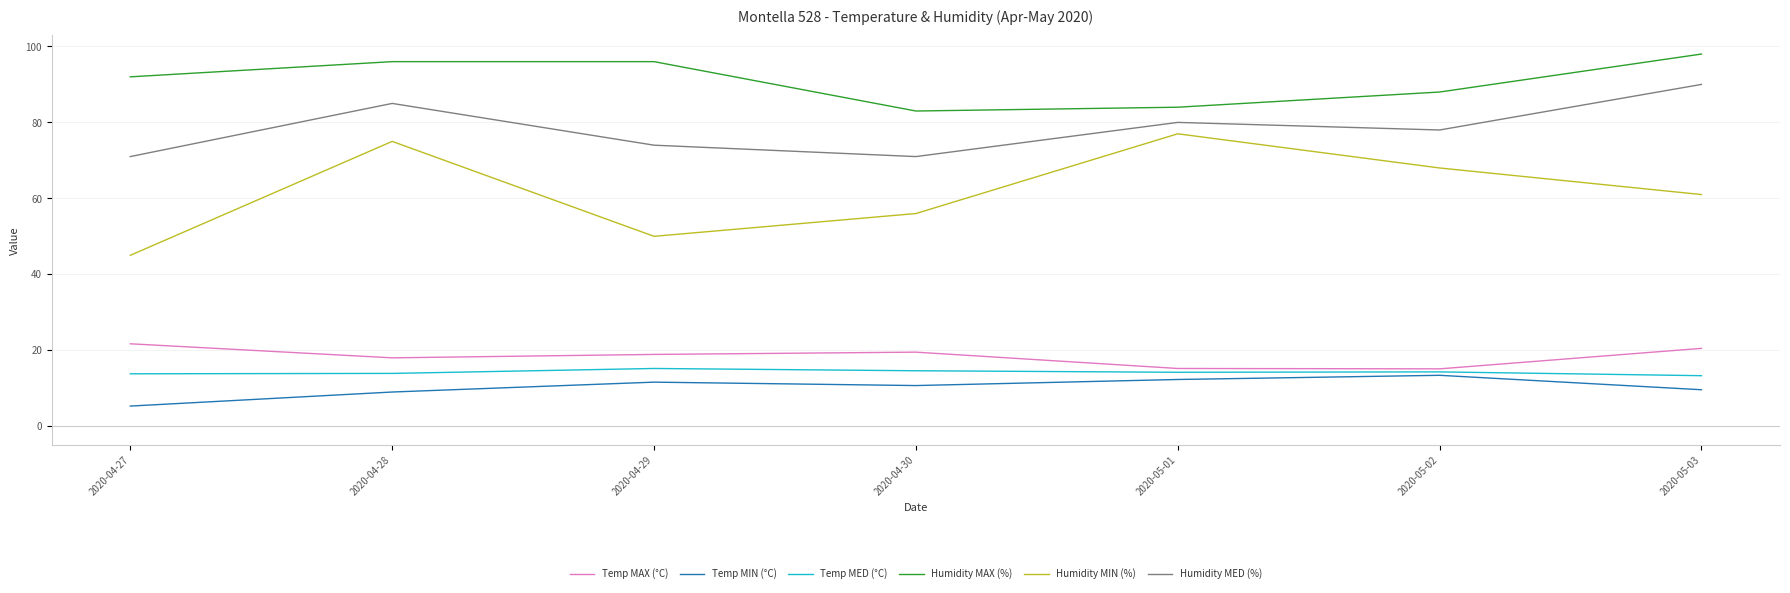

Which series changed the most between 2020-05-02 and 2020-05-03?

Humidity MED (%)